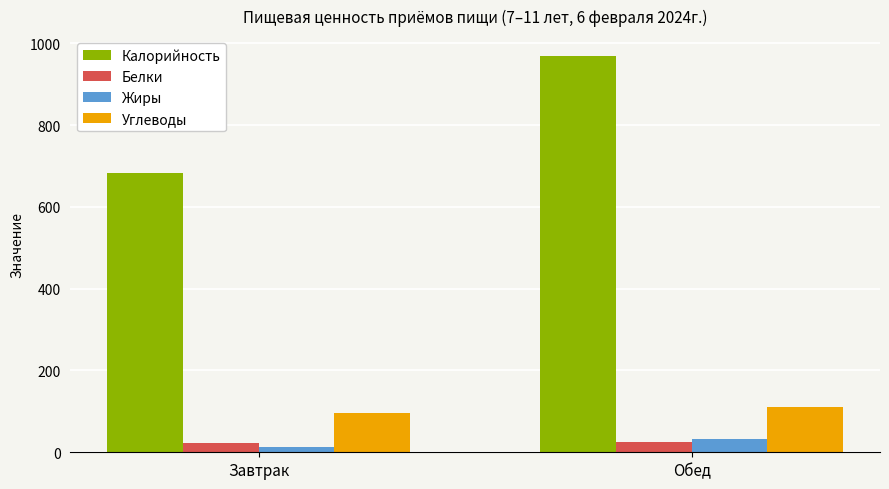

At which label does Жиры first exceed 31?

Обед